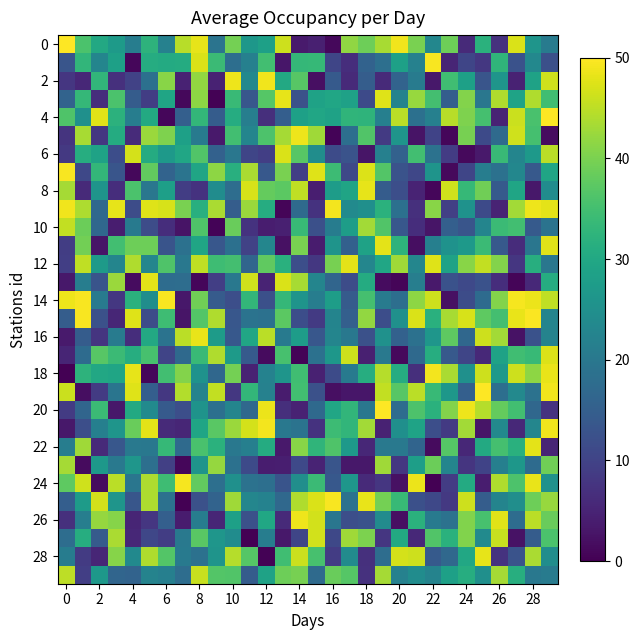

How many data points does each series have?

30